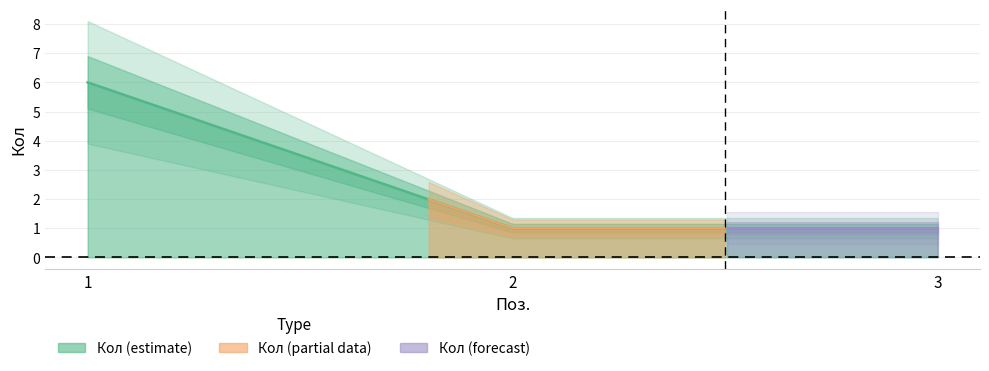

What is the value of the 3rd point from the left?

1